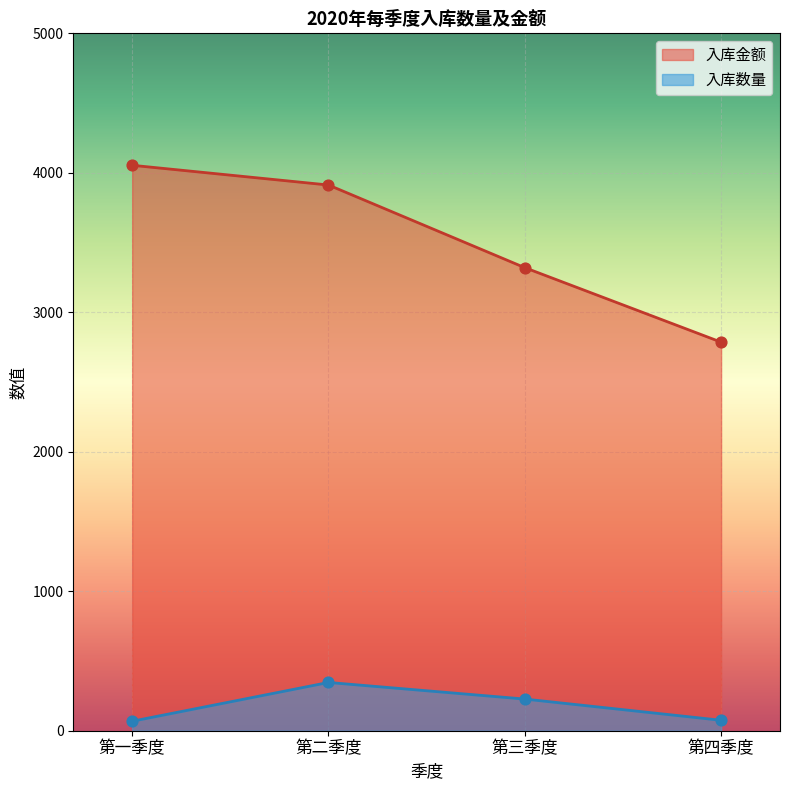

Which series has the largest total across all categories?

入库金额